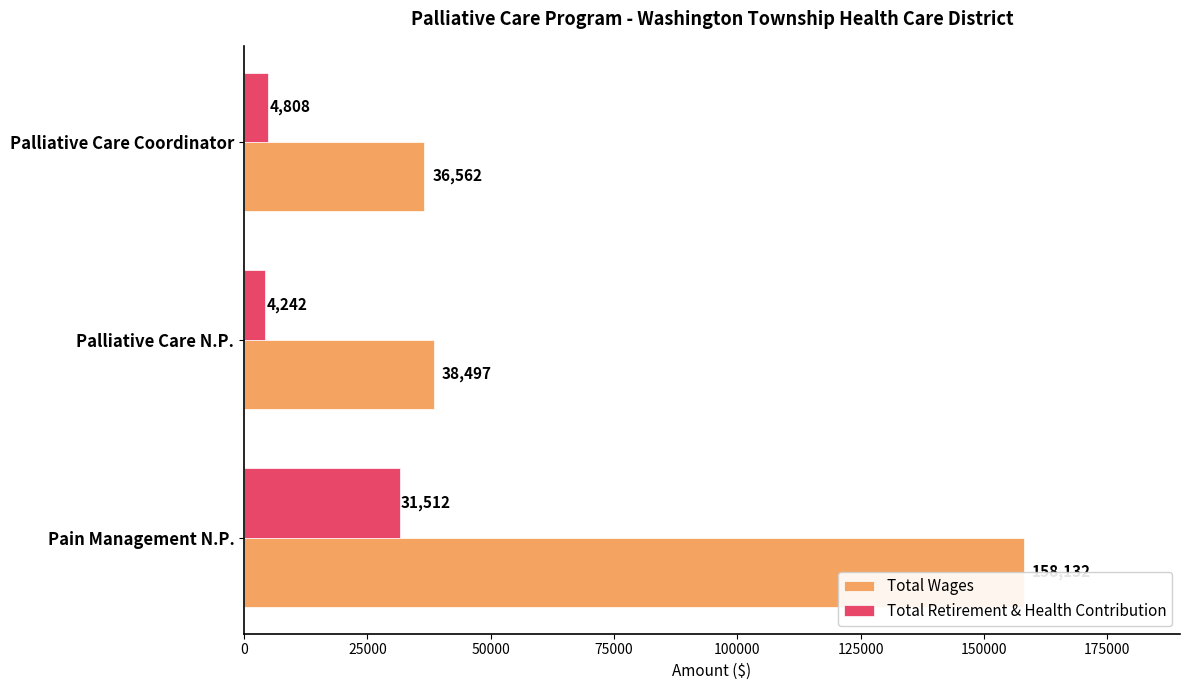

What value does the Total Wages series have at Pain Management N.P., to the nearest 10?

158130